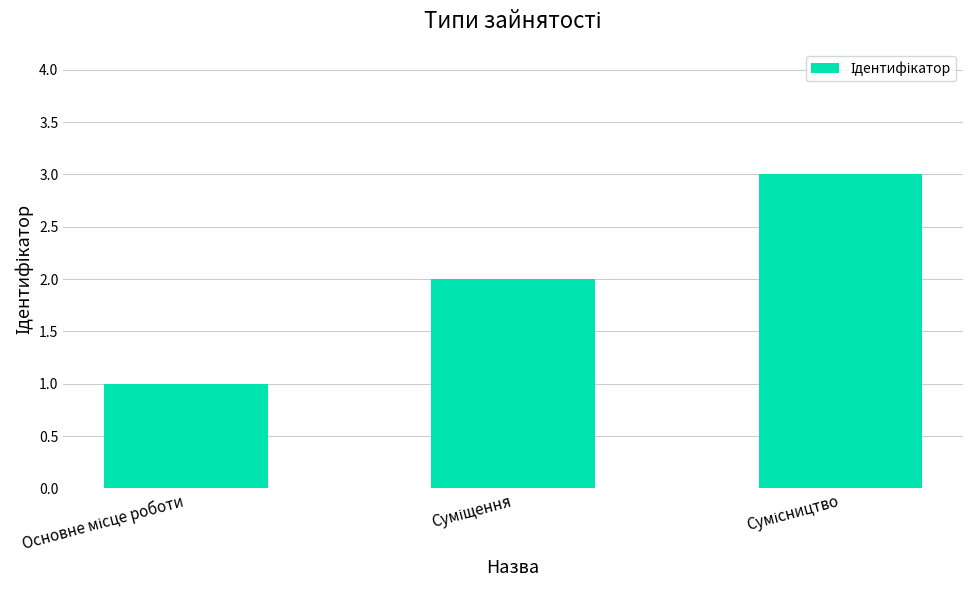

What is the sum of all values?

6